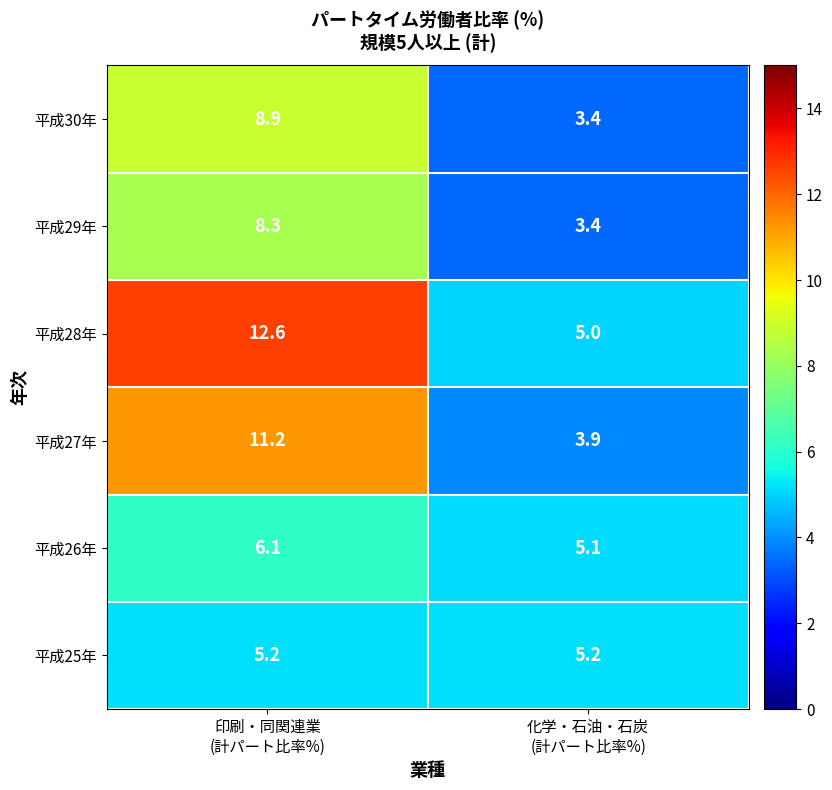

What is the sum of all 平成29年 values?

11.7